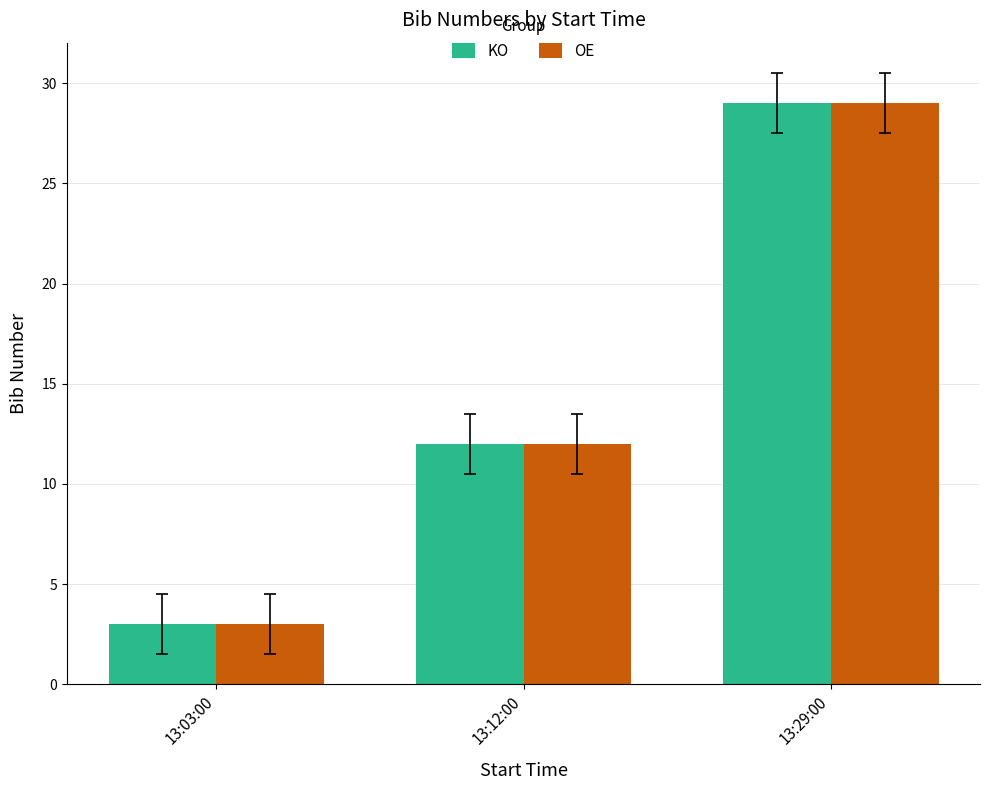

Reading left to right, transcribe all the data shown in this chart.

KO: 13:03:00=3	13:12:00=12	13:29:00=29
OE: 13:03:00=3	13:12:00=12	13:29:00=29